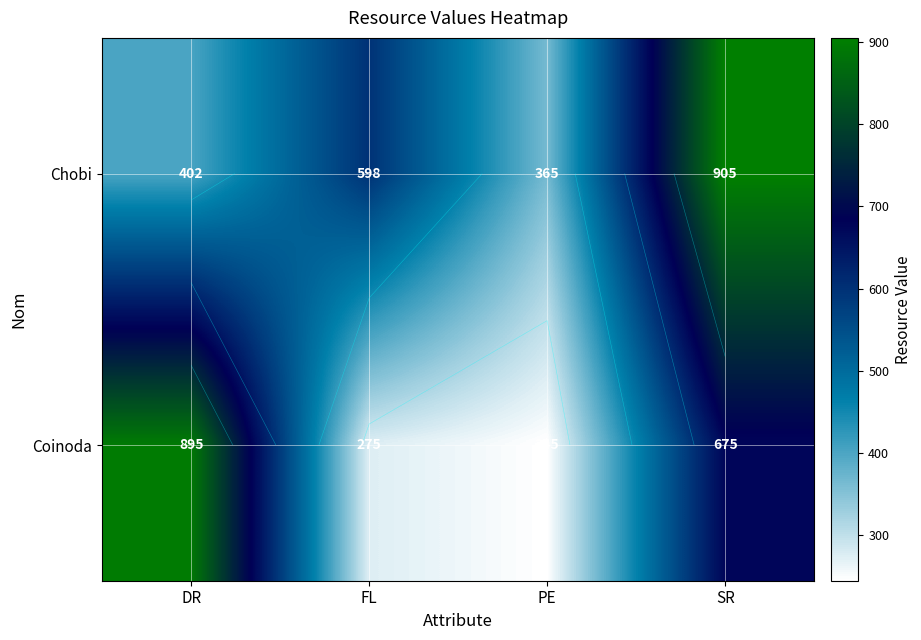

What value does the Coinoda series have at PE, to the nearest 10?

240